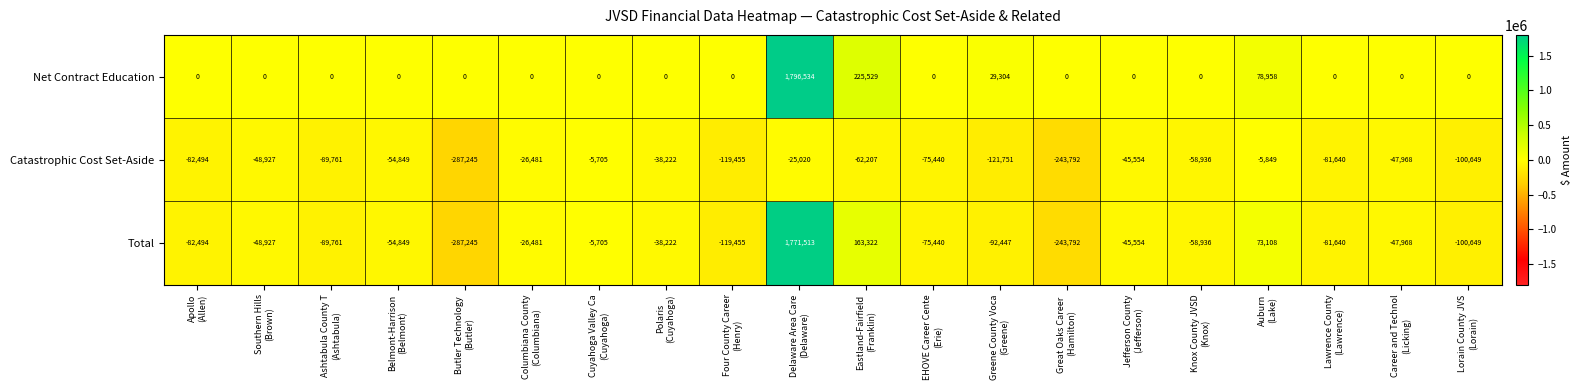

List the series in order of their peak value, highest first.

Net Contract Education, Total, Catastrophic Cost Set-Aside